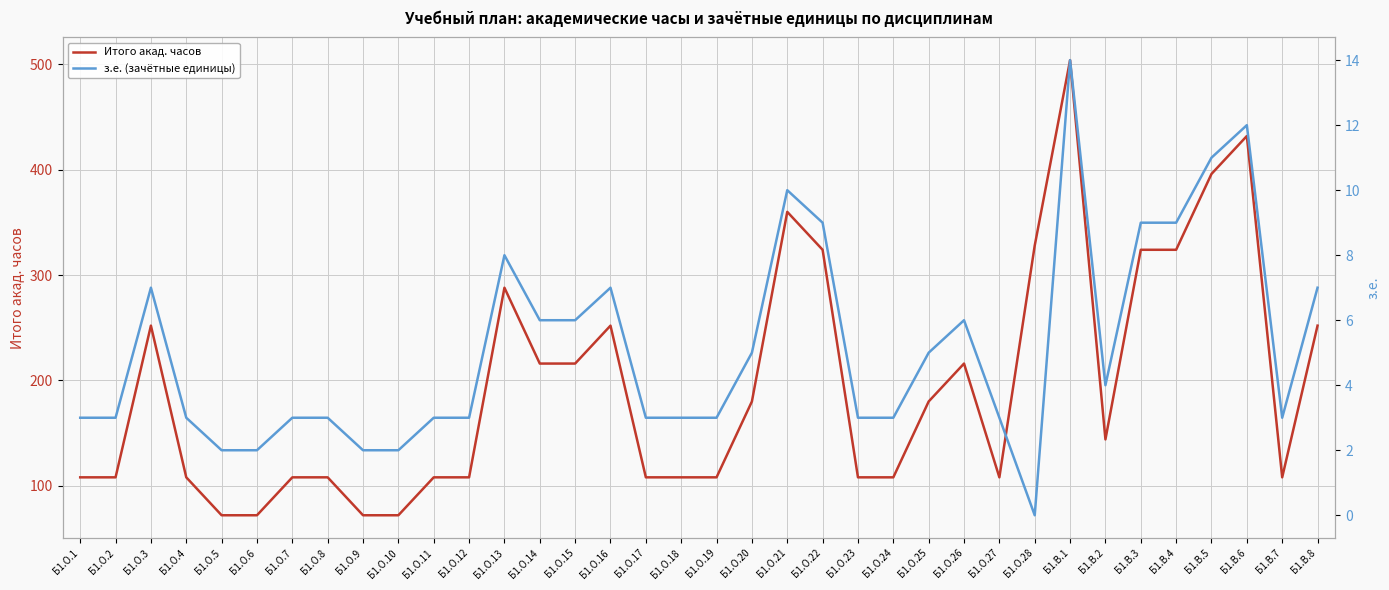

How many data points in з.е. (зачётные единицы) are above 3?

17